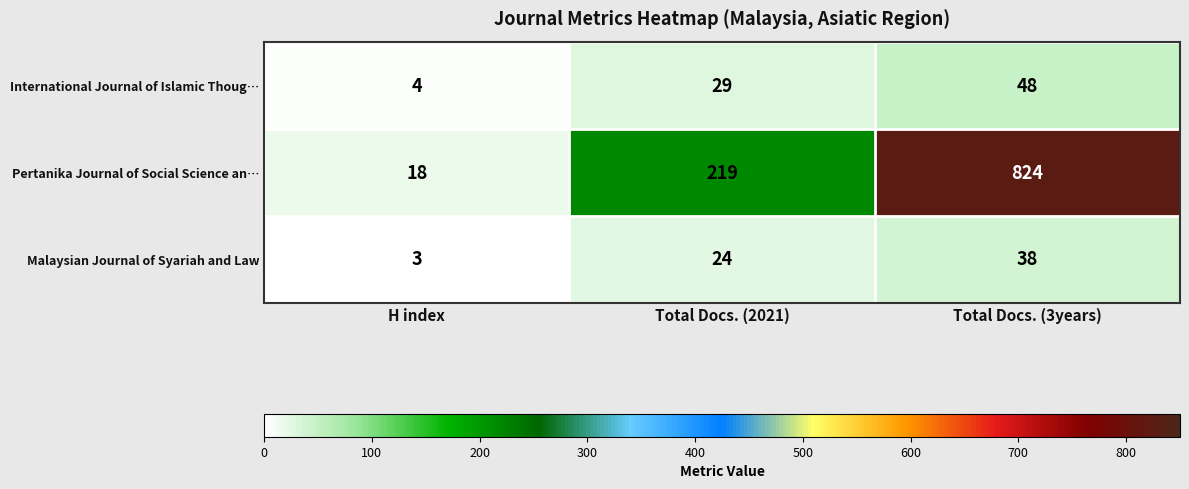

Which series changed the most between H index and Total Docs. (3years)?

Pertanika Journal of Social Science an…